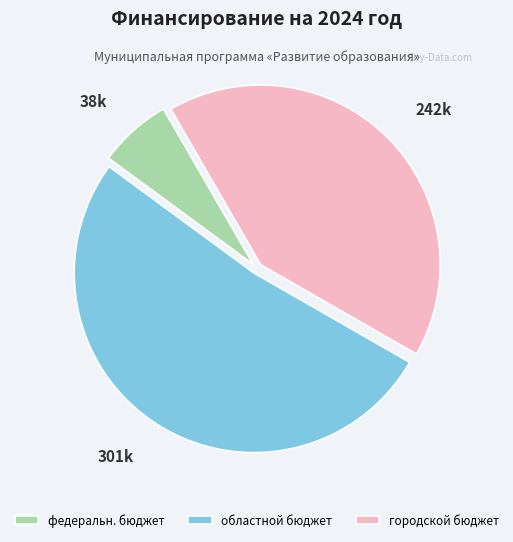

Count the number of slices in the pie.

3